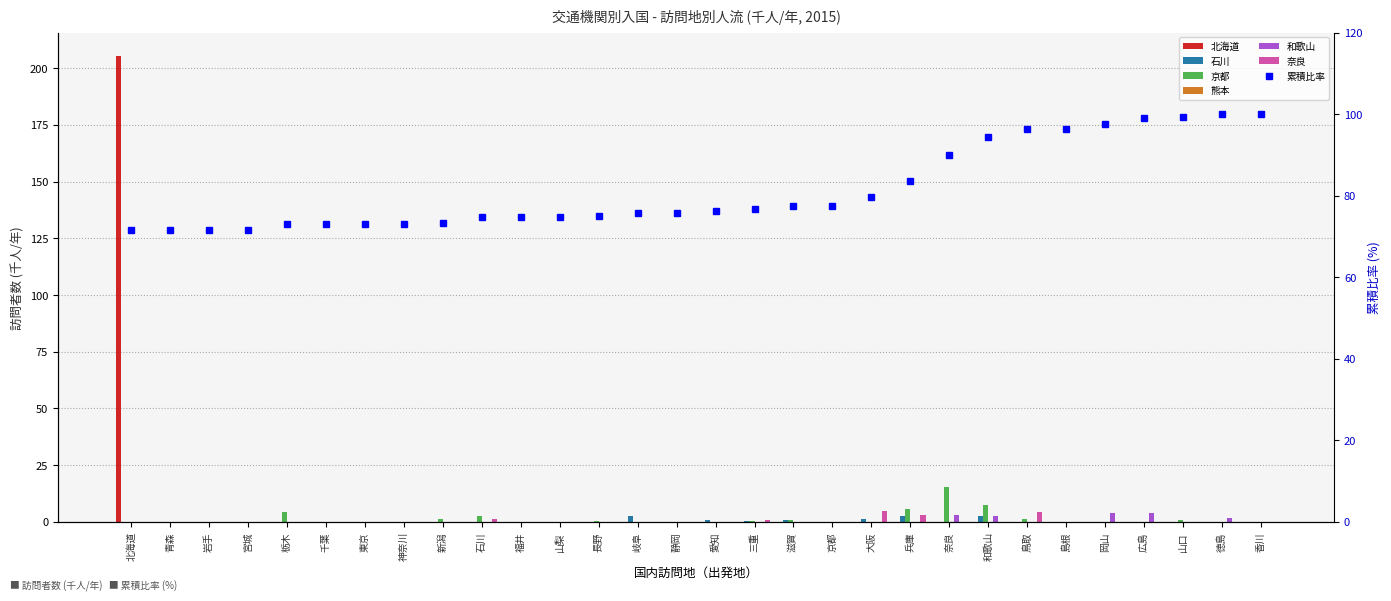

How many values in 奈良 are above zero?

5